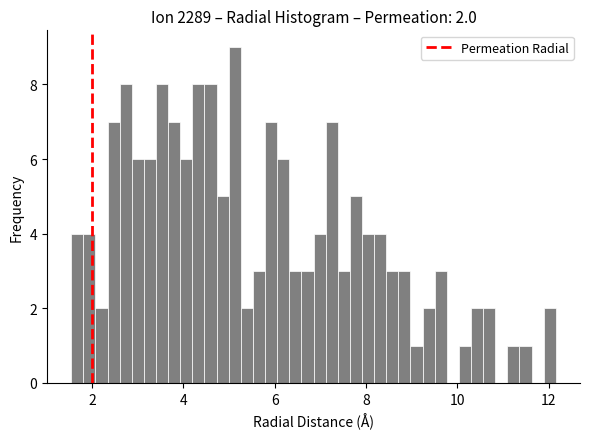

Around what value on the x-axis is the tallest bar? Give the approximate position of its centre, as read against the axis.

5.2